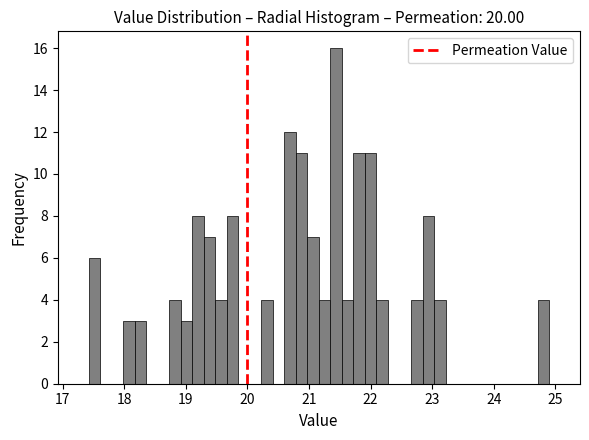

Read against the x-axis, roughly where is the centre of the tallest bar?

21.4